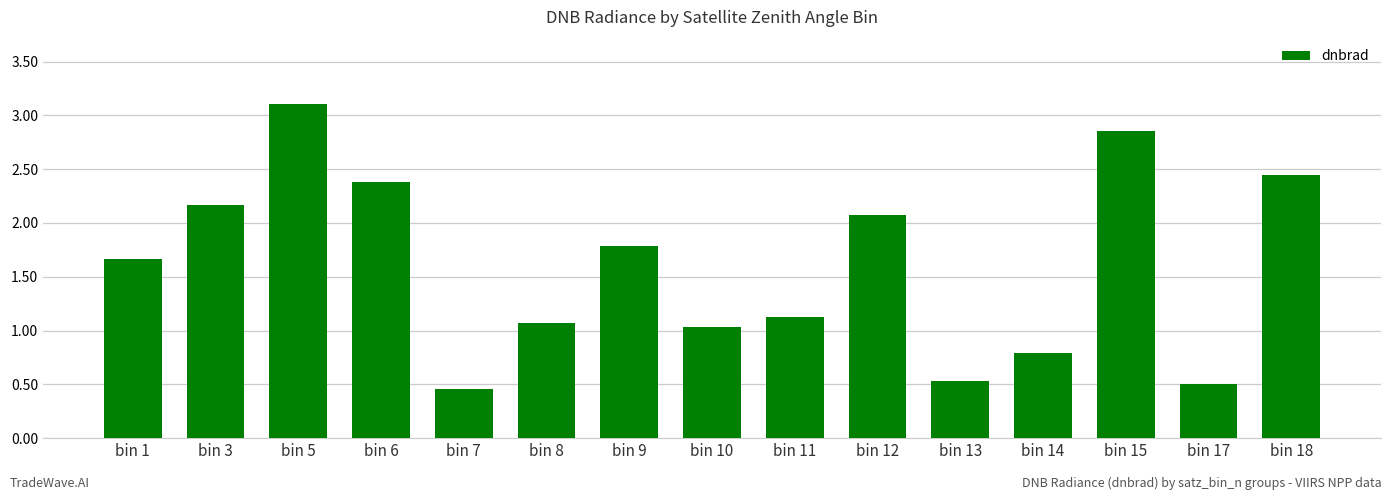

What is the sum of all values?

24.0